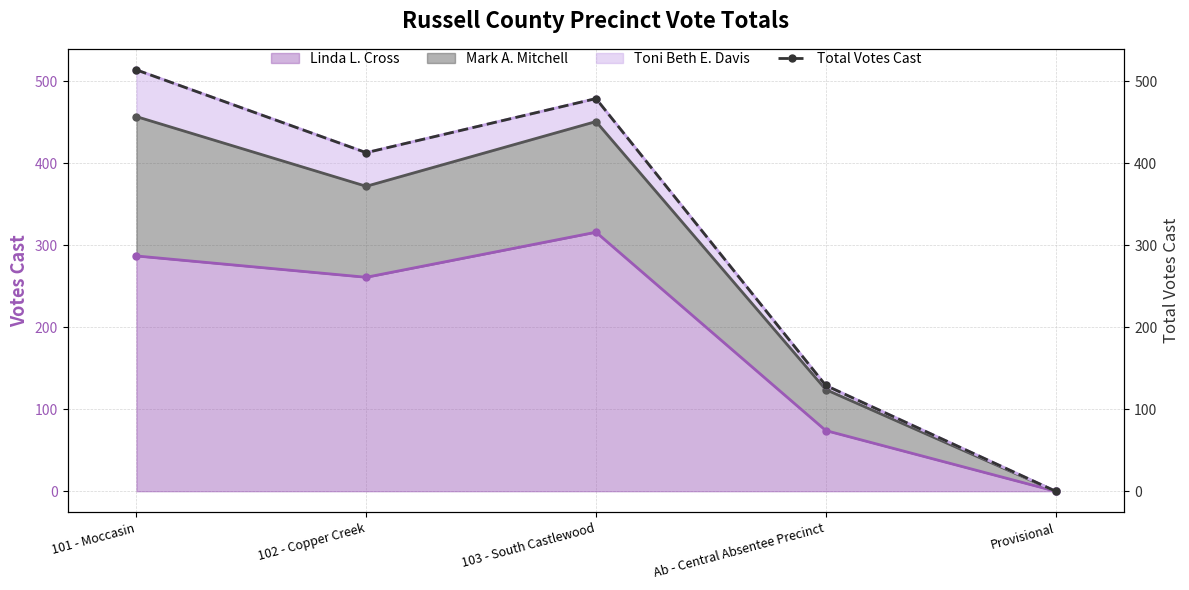

Between 102 - Copper Creek and 103 - South Castlewood, which is larger?

103 - South Castlewood